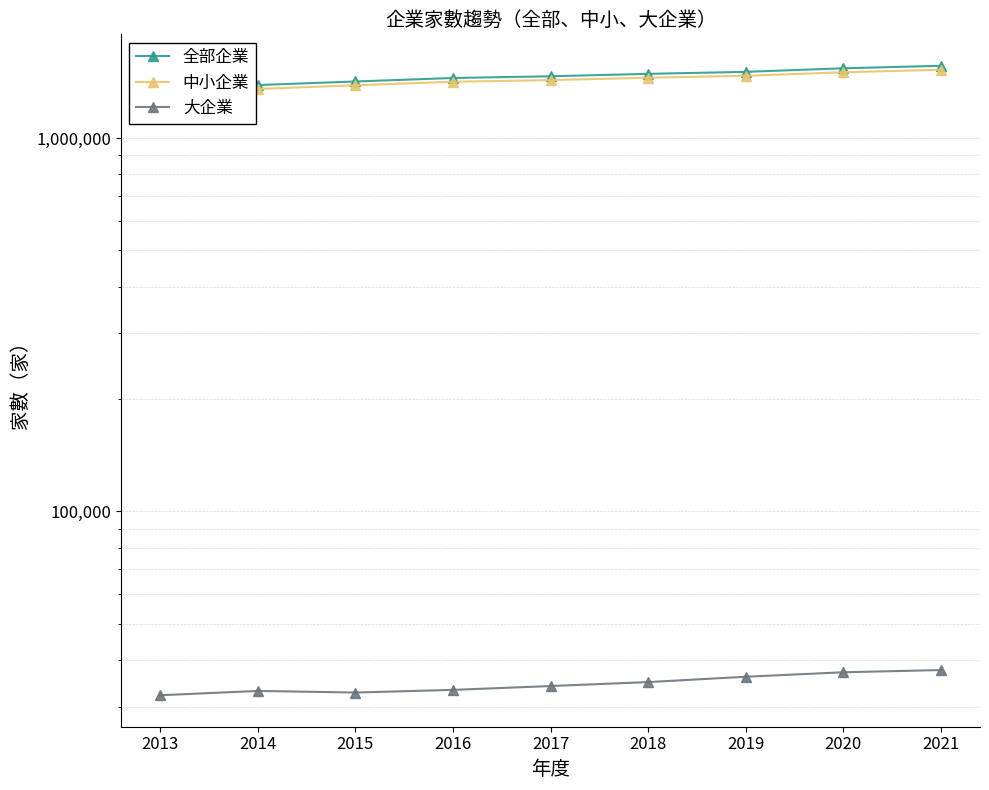

Reading left to right, what are all the values shown in this chart?

全部企業: 2013=1363393	2014=1386128	2015=1416738	2016=1447560	2017=1463110	2018=1485058	2019=1503586	2020=1536895	2021=1560567
中小企業: 2013=1331182	2014=1353049	2015=1383981	2016=1414267	2017=1429017	2018=1450125	2019=1467481	2020=1499780	2021=1522944
大企業: 2013=32211	2014=33079	2015=32757	2016=33293	2017=34093	2018=34933	2019=36105	2020=37115	2021=37623